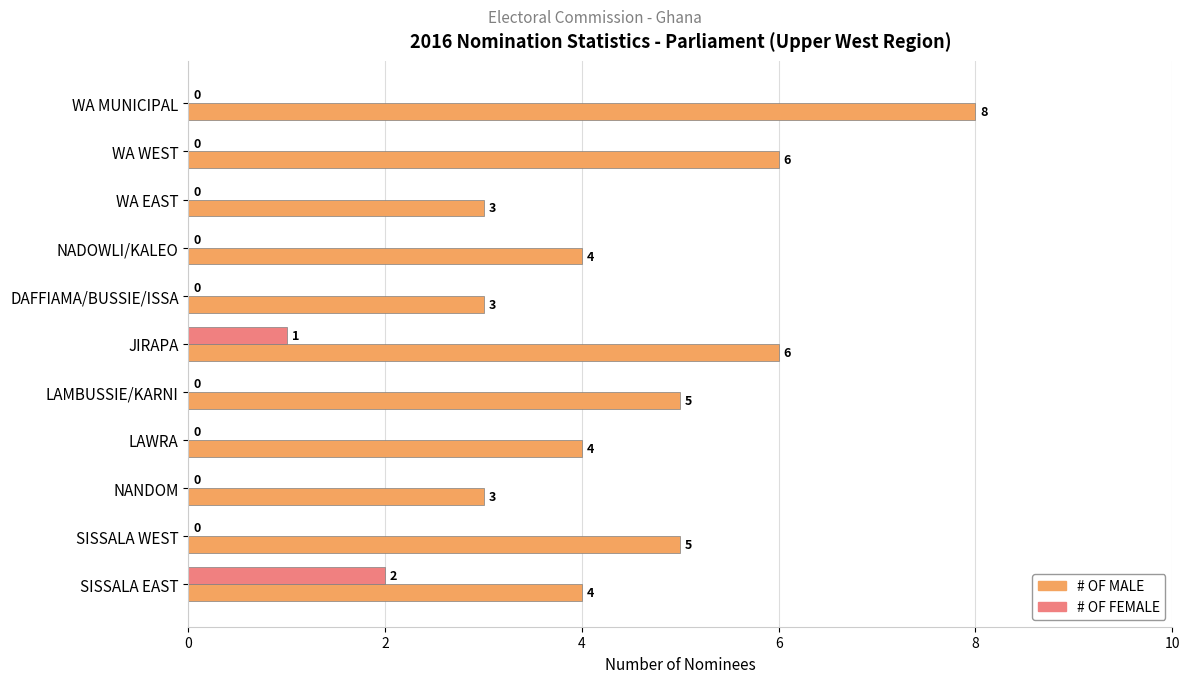

Which series has the largest total across all categories?

# OF MALE